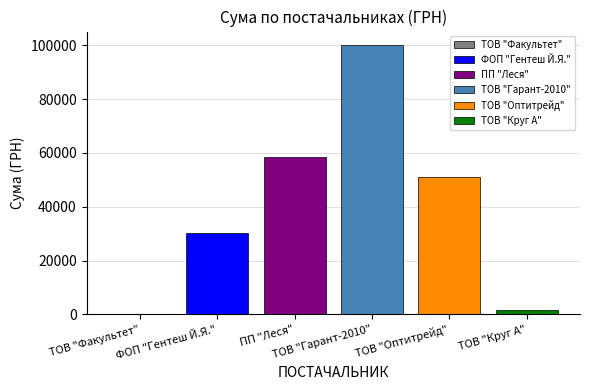

What is the sum of all values?

241826.1